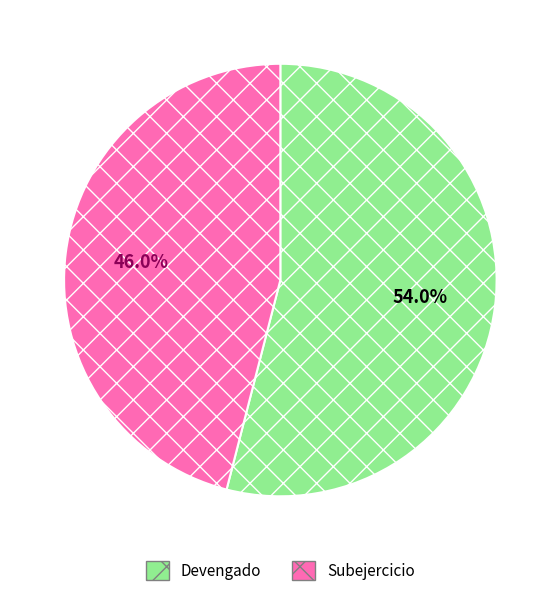

To the nearest percent, what is the average slice percentage?

50%